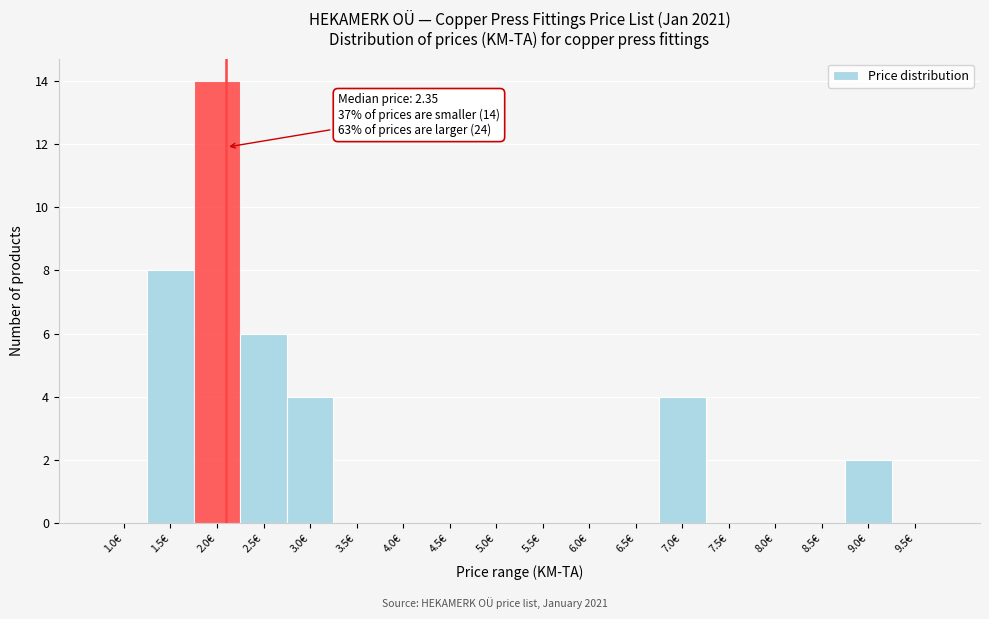

Reading left to right, what are all the values shown in this chart?

1.0€=0	1.5€=8	2.0€=14	2.5€=6	3.0€=4	3.5€=0	4.0€=0	4.5€=0	5.0€=0	5.5€=0	6.0€=0	6.5€=0	7.0€=4	7.5€=0	8.0€=0	8.5€=0	9.0€=2	9.5€=0